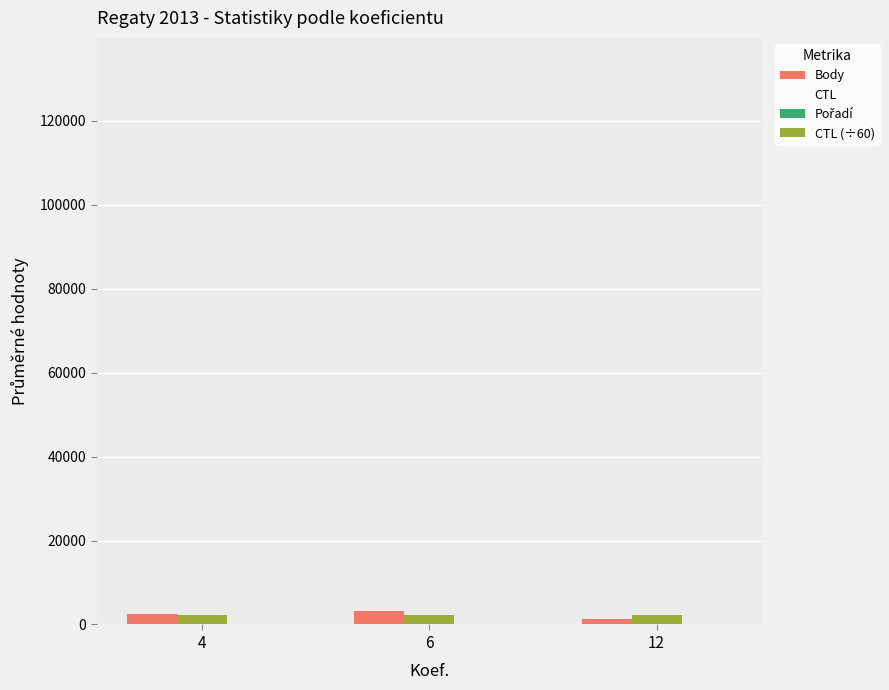

How many data points does each series have?

3